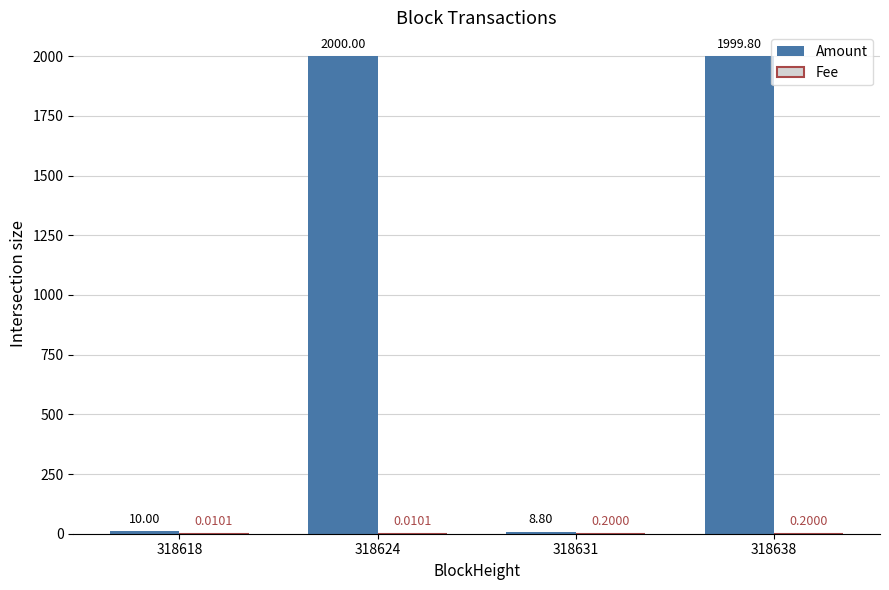

Which series has the largest range (max minus min)?

Amount